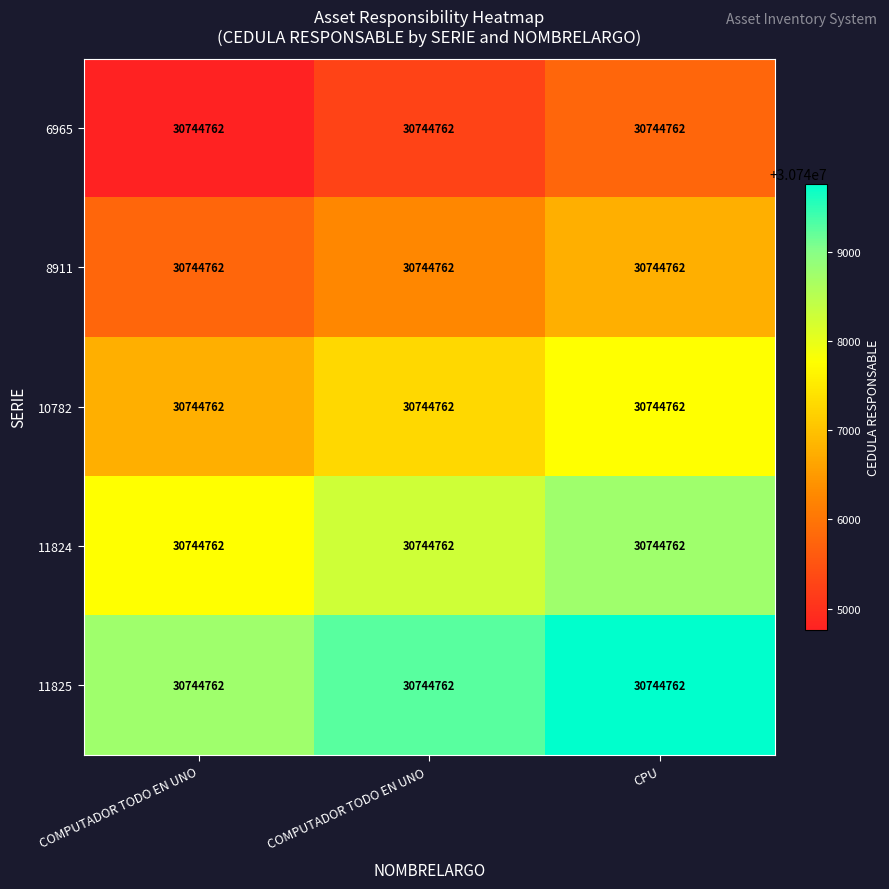

The 10782 series shows 42741442 at COMPUTADOR TODO EN UNO. True or false?

False